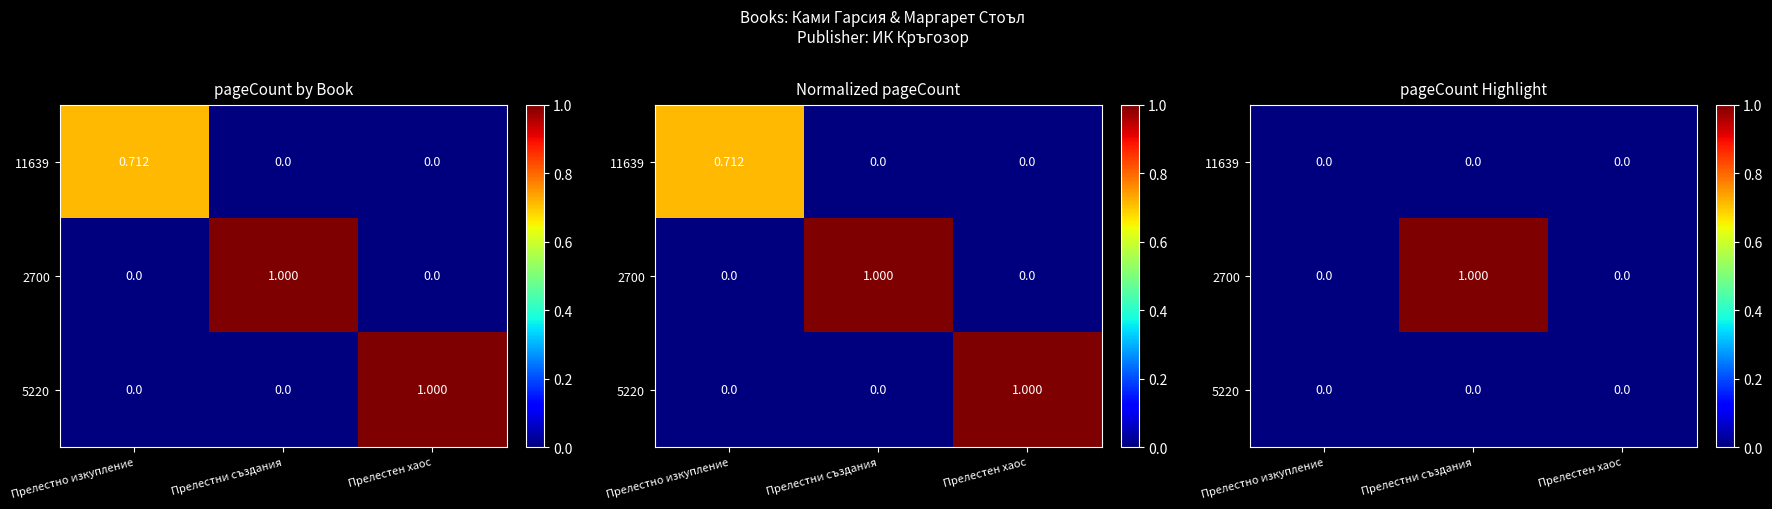

What is the total value across all series at Прелестни създания?

1